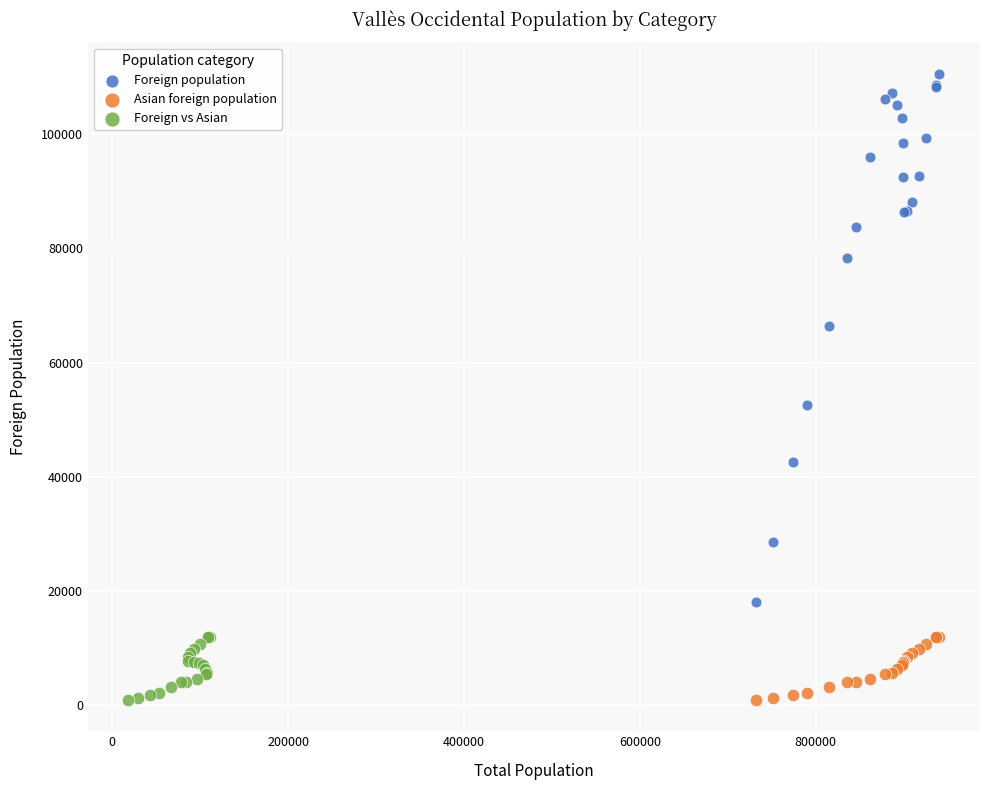

Which series has the largest Y range (max minus min)?

Foreign population